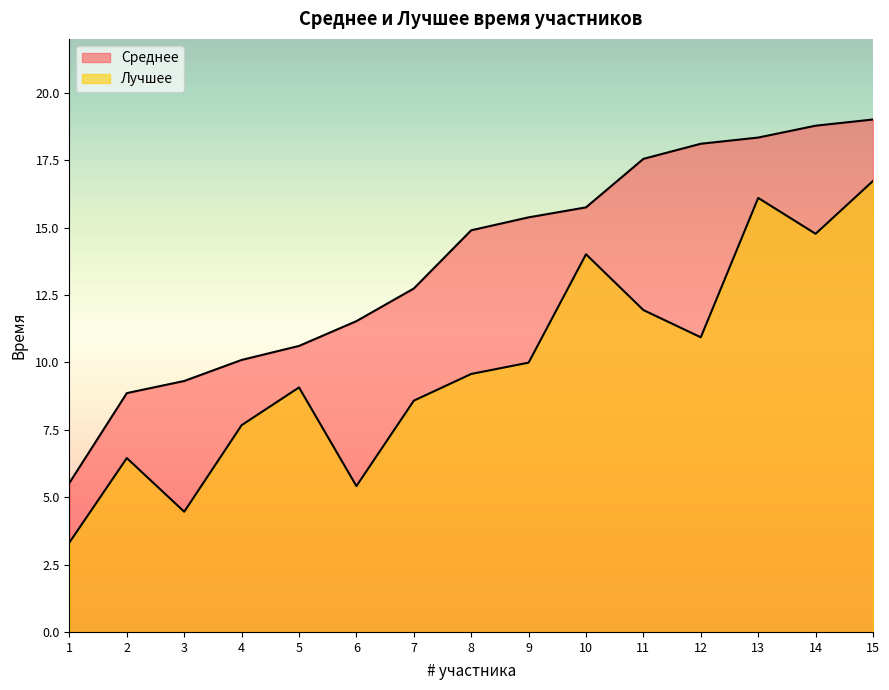

Which has a higher value, 15 or 3?

15